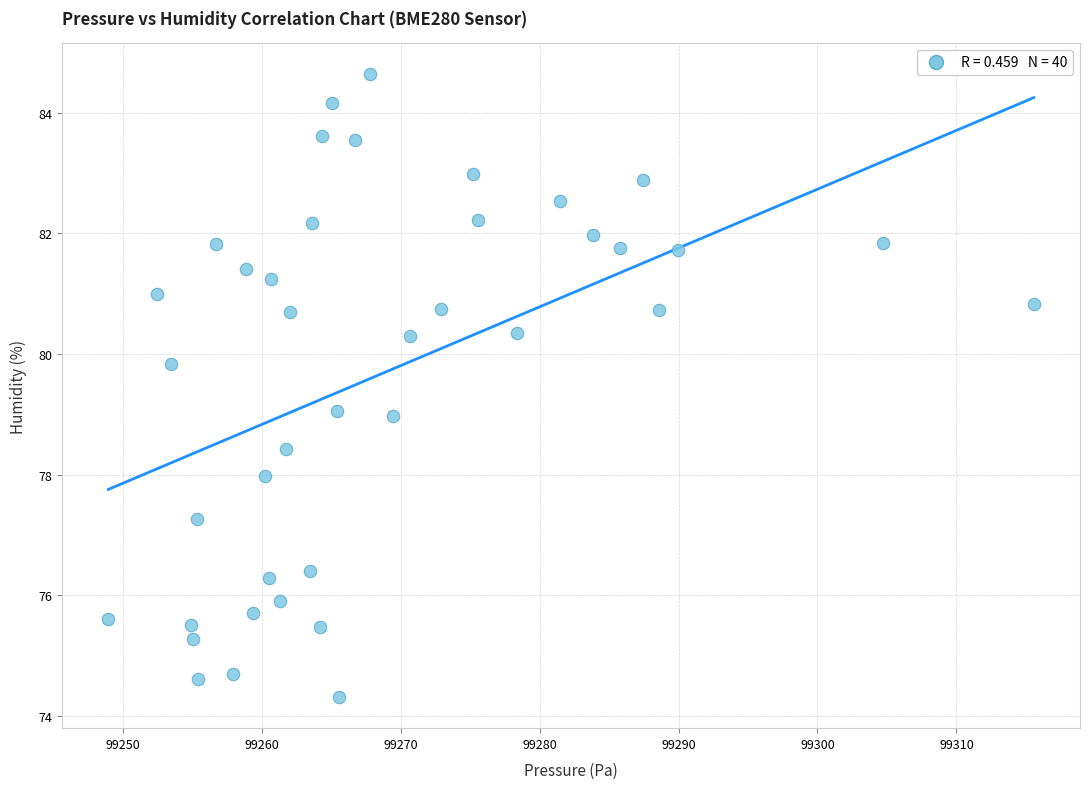

What is the range of Y values (max minus min)?

10.3